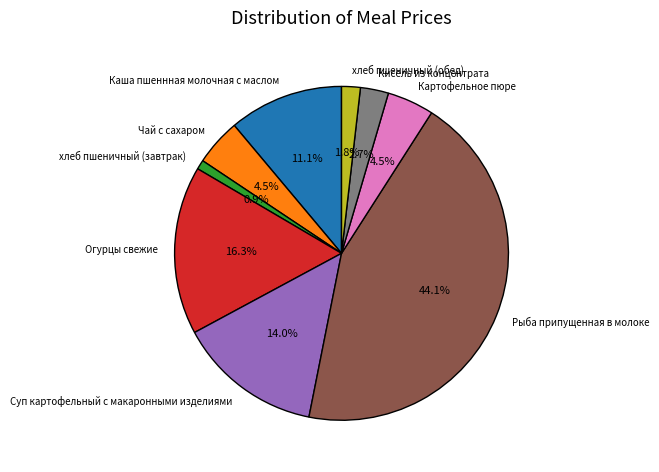

Does any single category account for the majority?

No